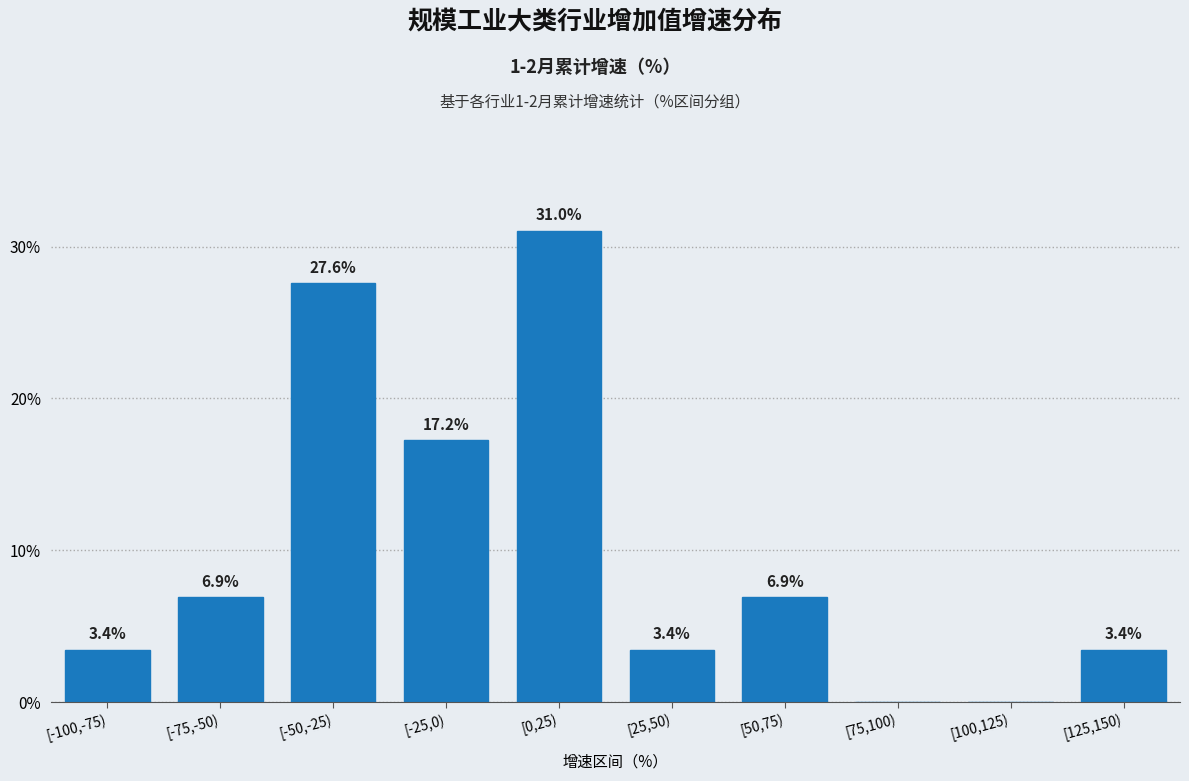

Reading right to left, list all the values displayed in this chart.

[125,150)=3.4	[100,125)=0.0	[75,100)=0.0	[50,75)=6.9	[25,50)=3.4	[0,25)=31.0	[-25,0)=17.2	[-50,-25)=27.6	[-75,-50)=6.9	[-100,-75)=3.4